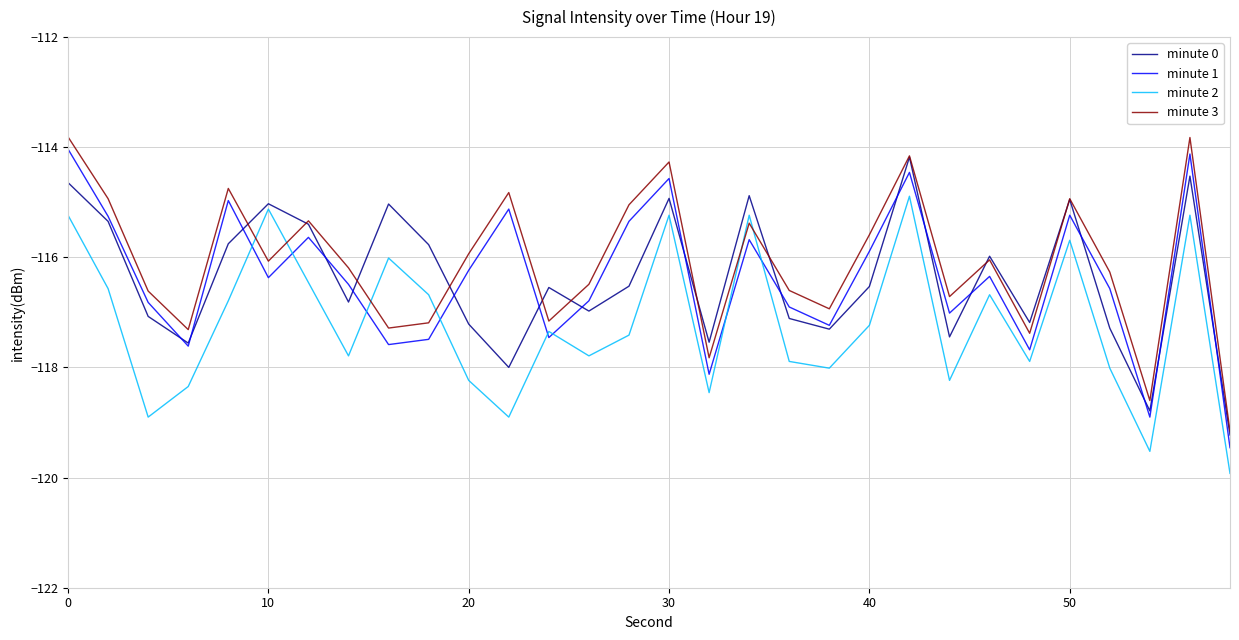

What is the minimum value for minute 3?

-119.2